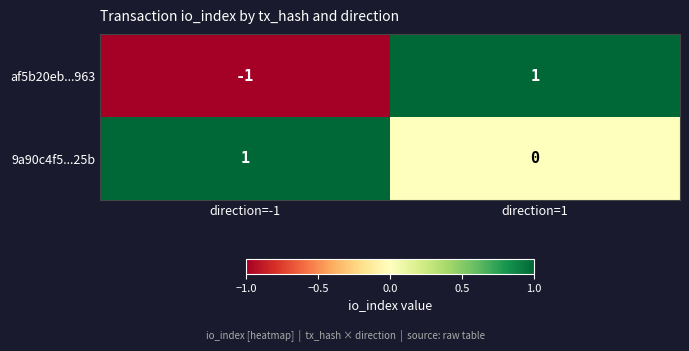

Reading right to left, list all the values displayed in this chart.

af5b20eb...963: direction=1=1	direction=-1=-1
9a90c4f5...25b: direction=1=0	direction=-1=1